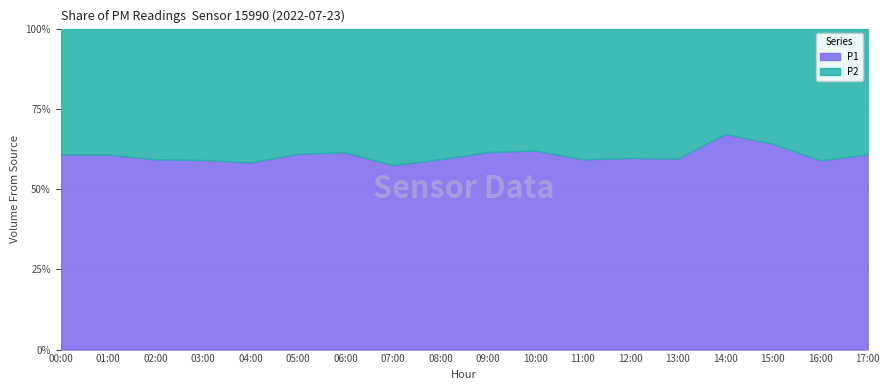

What is the total value across all series at 08:00?

100.0